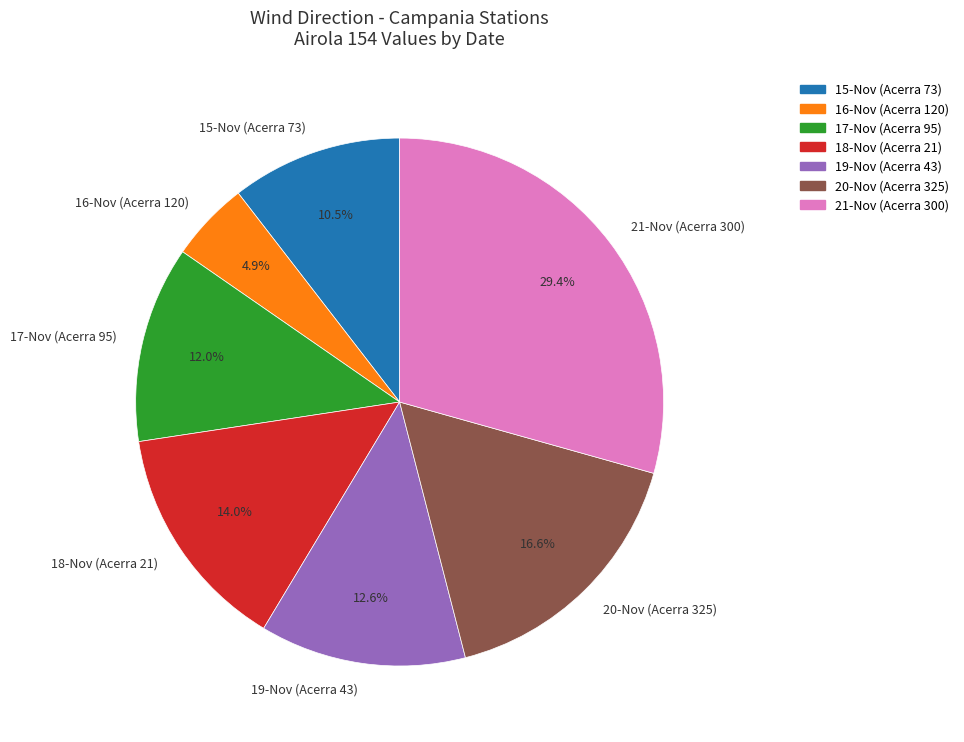

Which category has the smallest portion of the pie?

16-Nov (Acerra 120)